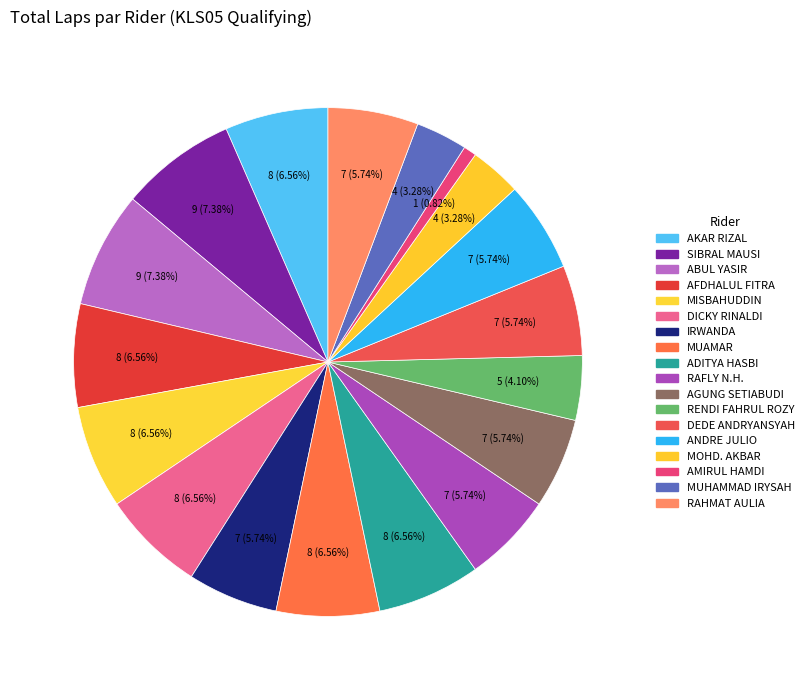

How many slices are in this pie chart?

18